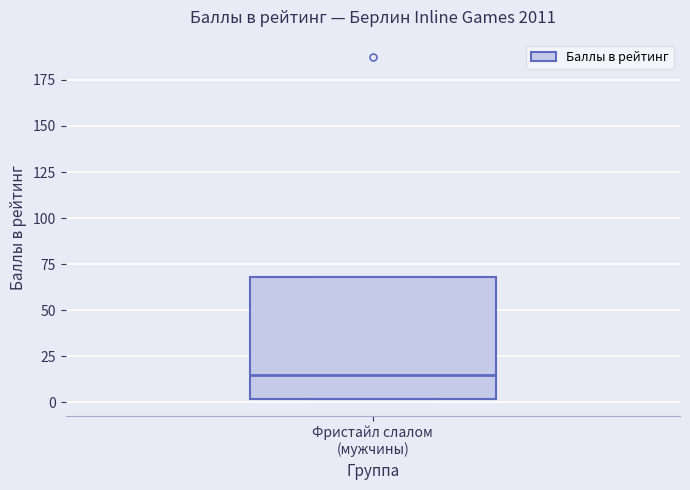

Transcribe this box plot: give where the median line is, the range the box spans, and where the two whiskers end, as read against the y-axis. The values are not printed on the chart, so give them approximately, as read against the axis.

median 15, box 0 to 70, whiskers 0 to 70